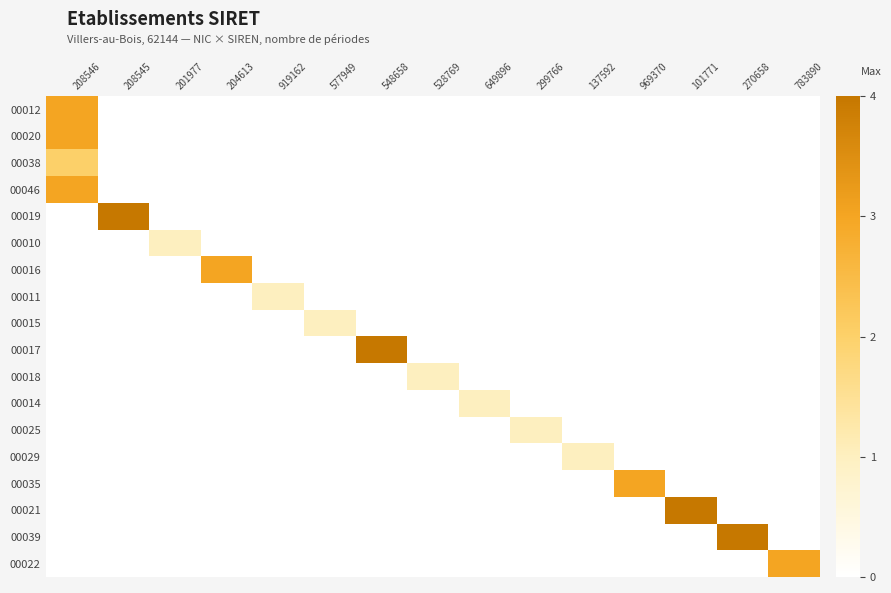

Count the number of categories in the chart.

15